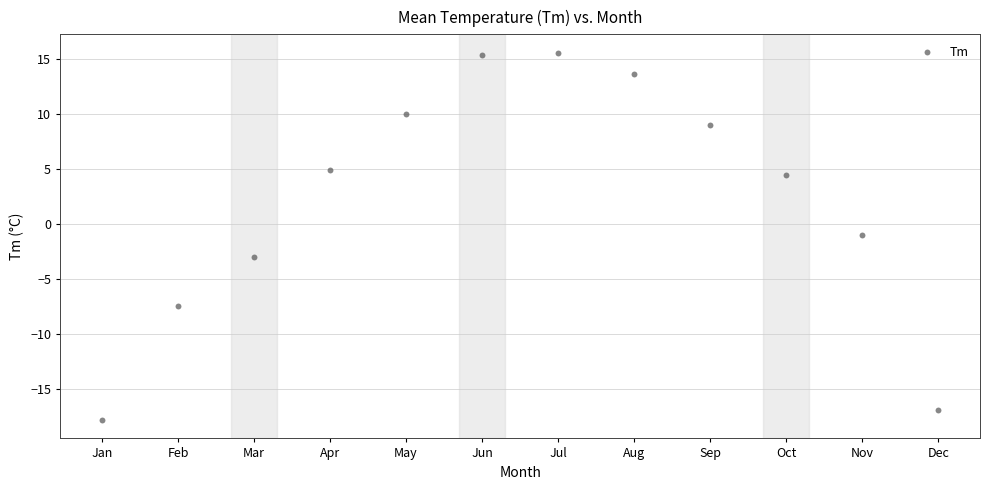

What is the range of X values (max minus min)?

11.0